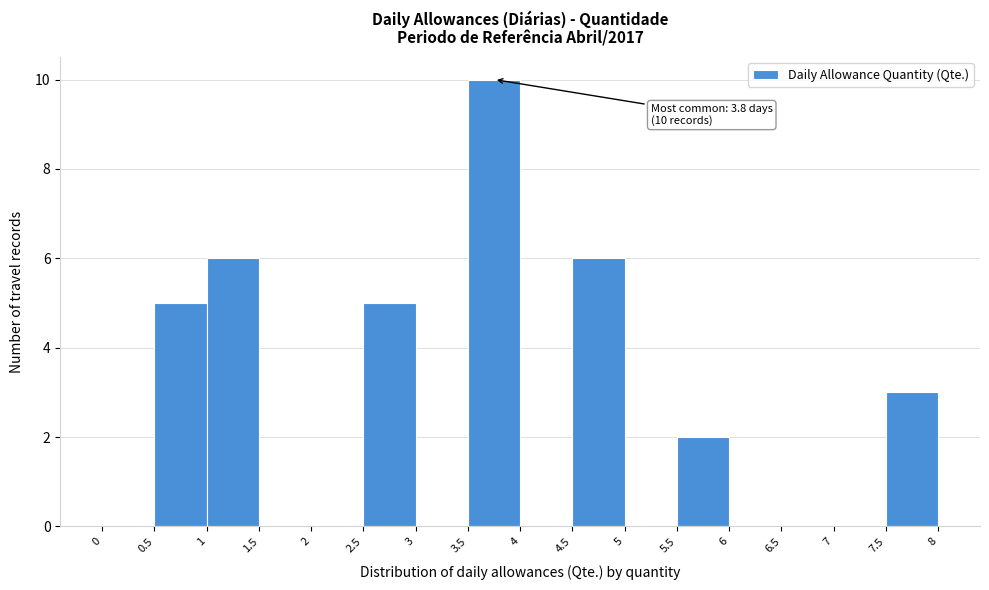

Over which range of the x-axis is the bar tallest?

3.5 to 4